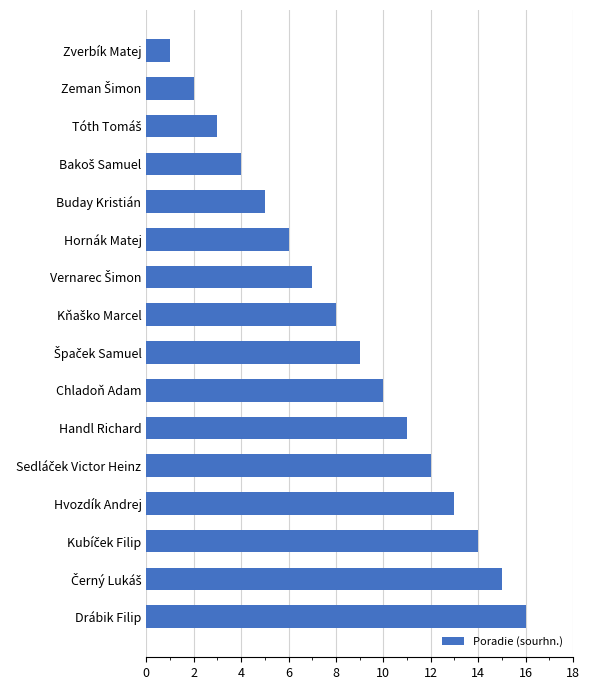

True or false: the data shows 2 at Zverbík Matej.

False